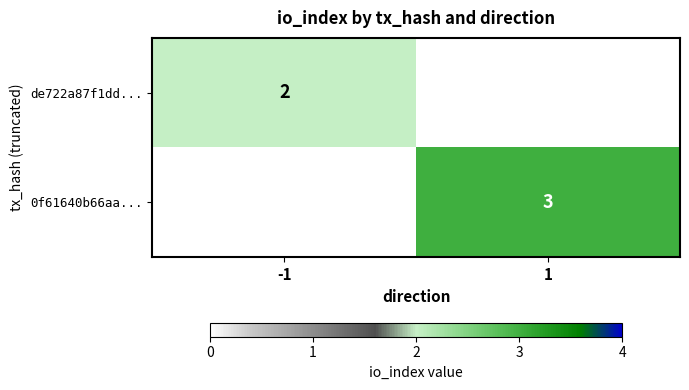

The value of 0f61640b66aa... at 1 is 3. True or false?

True